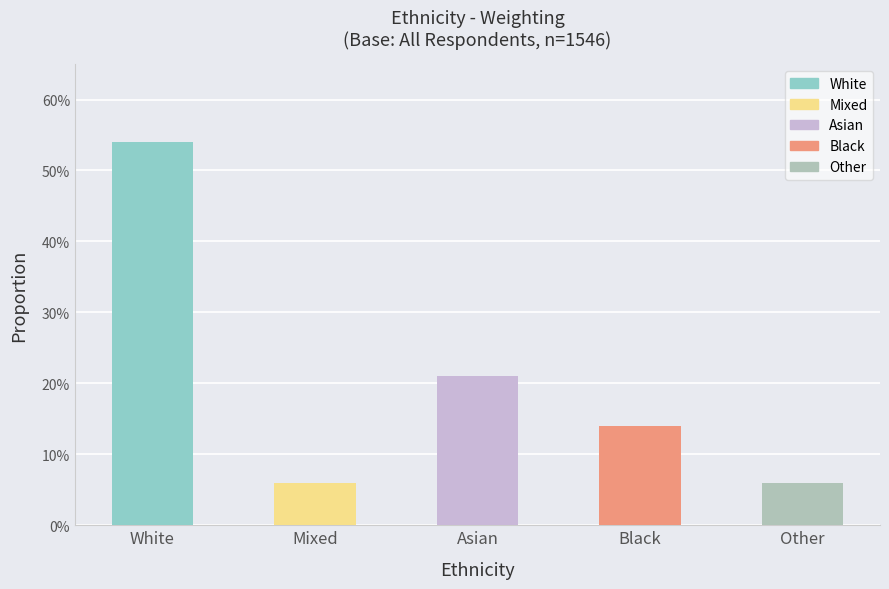

Are the bars horizontal?

No